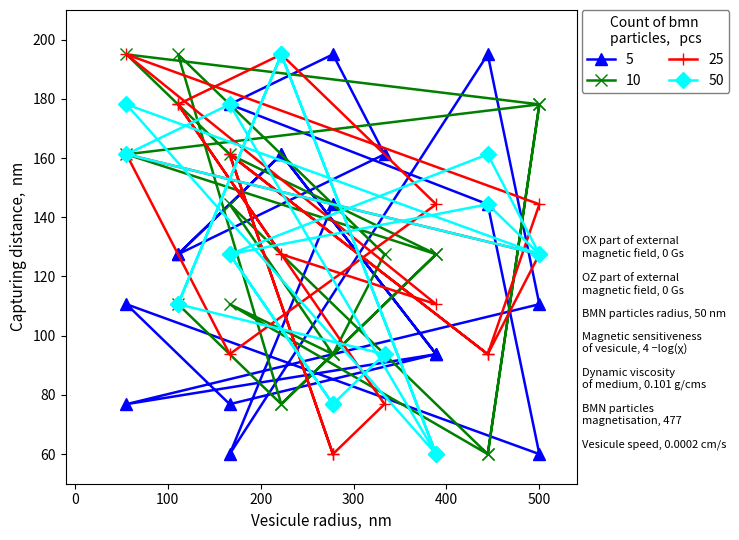

What is the total value across all series at 1?

628.1